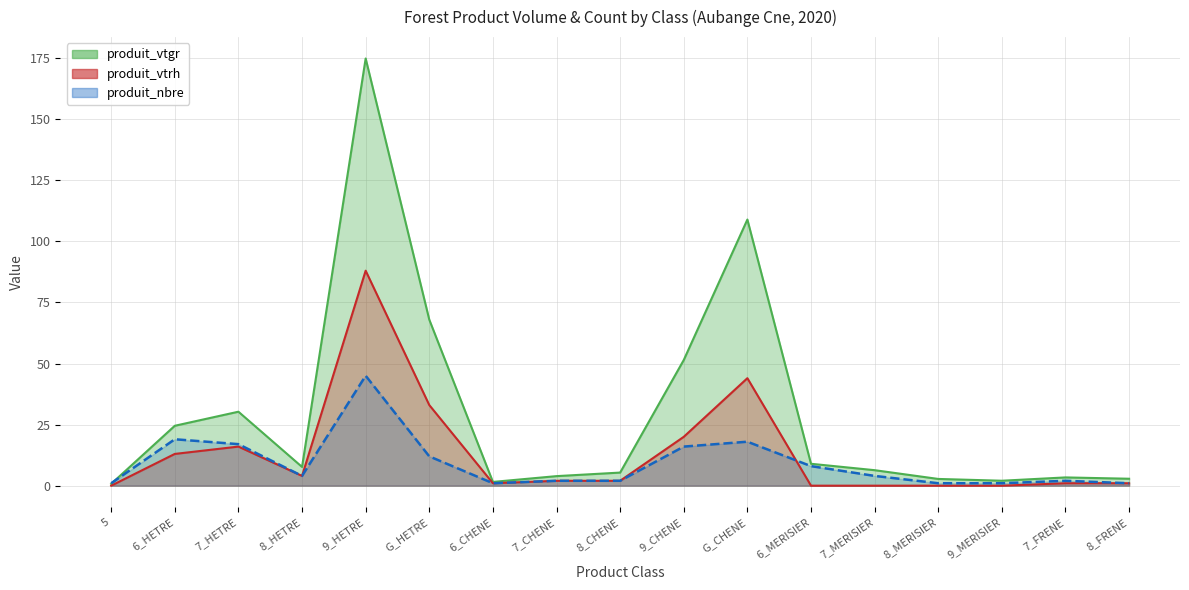

What is the sum of the produit_vtgr values at 7_MERISIER and 8_HETRE?

14.0